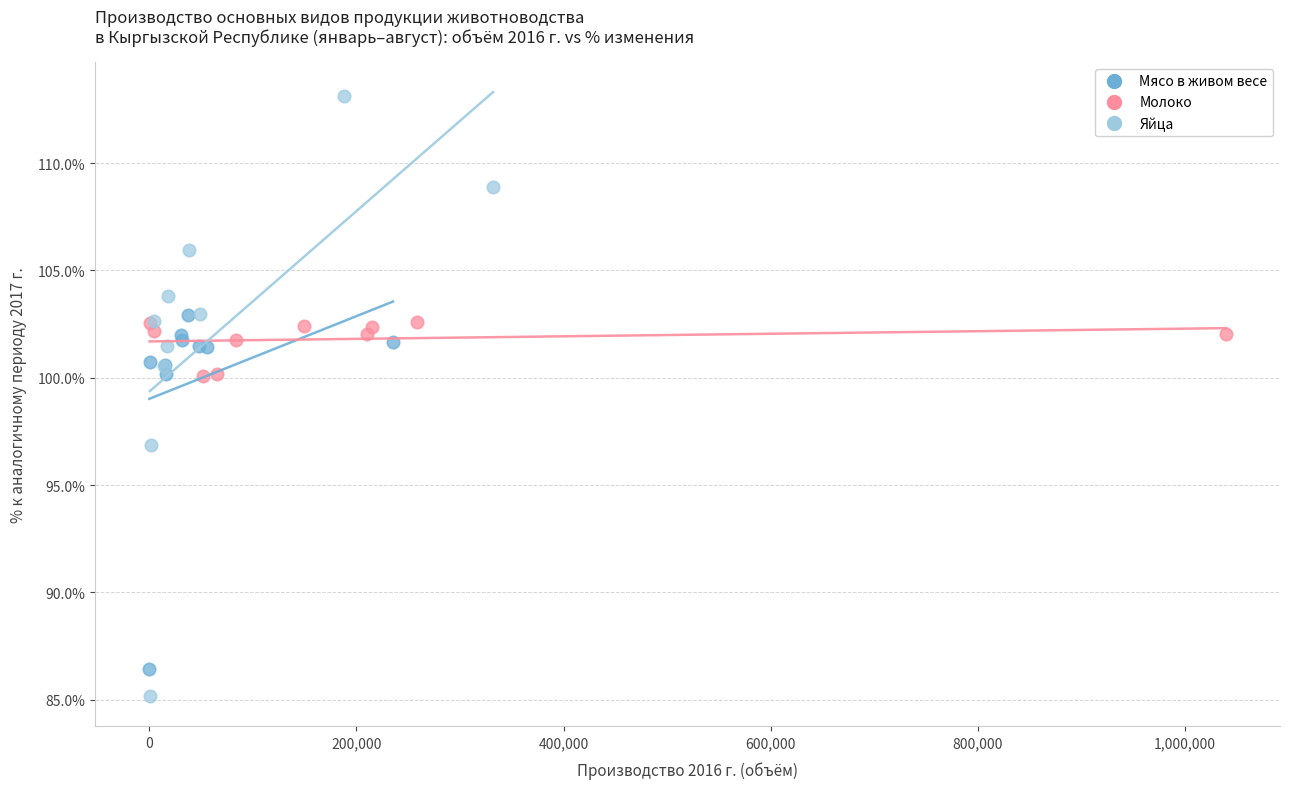

Which series reaches the minimum Y coordinate?

Яйца